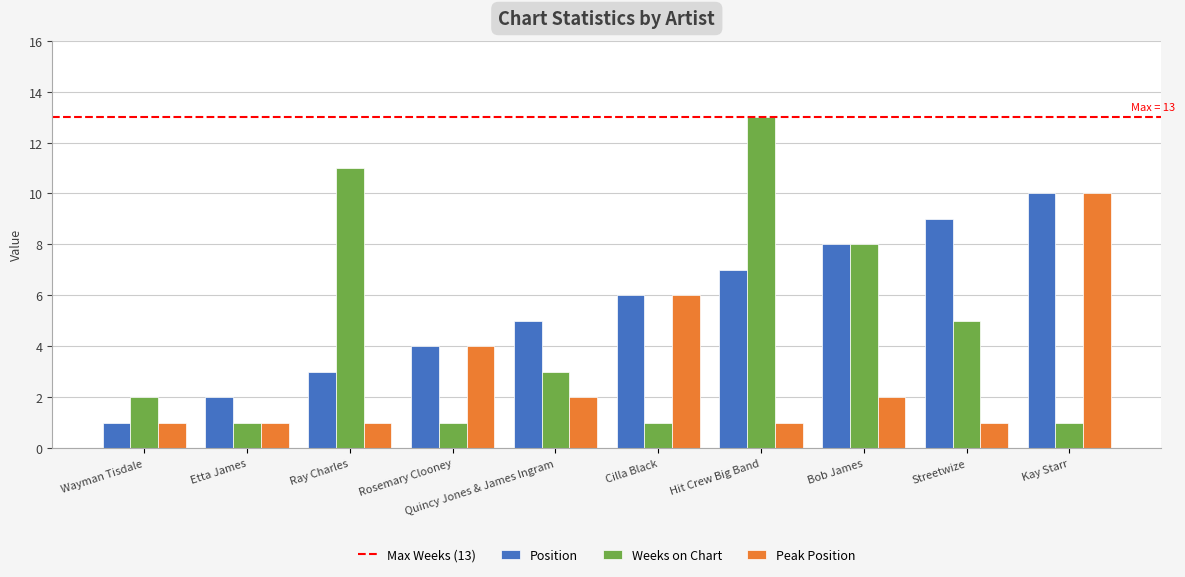

The Peak Position series shows 1 at Rosemary Clooney. True or false?

False